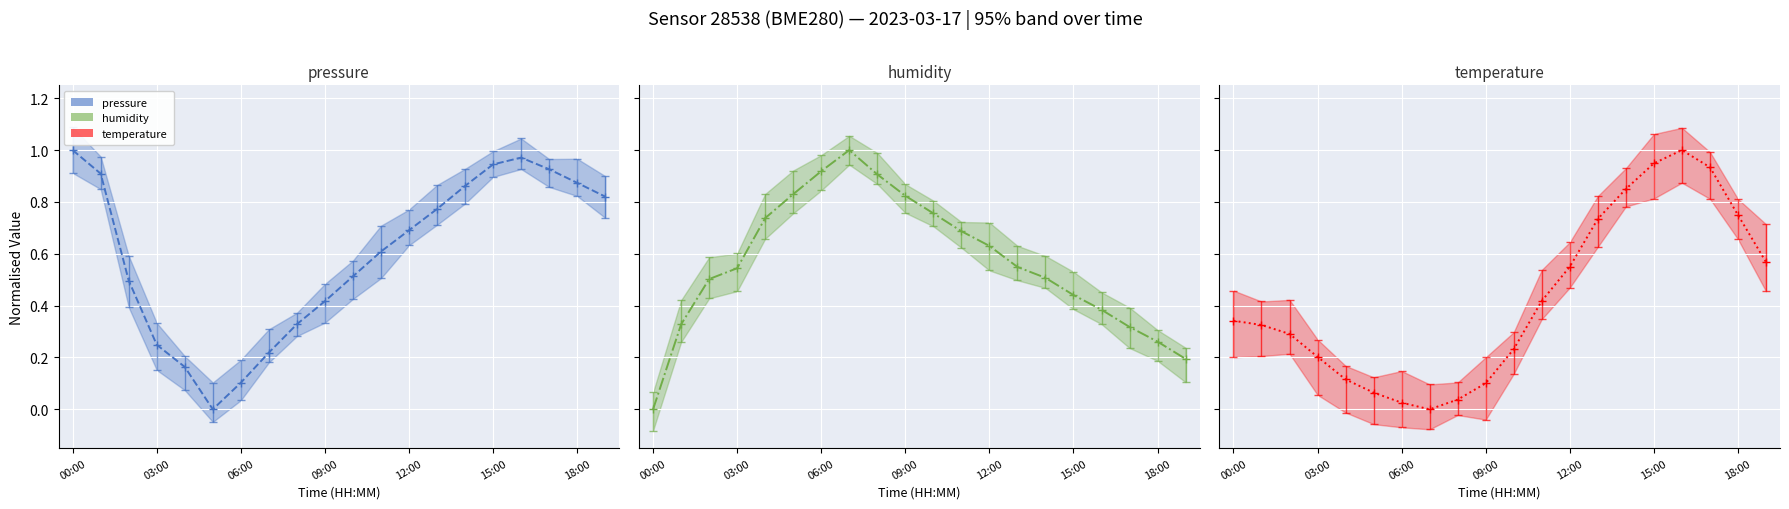

What is the difference between the second highest and minimum values in the temperature line series?

0.9